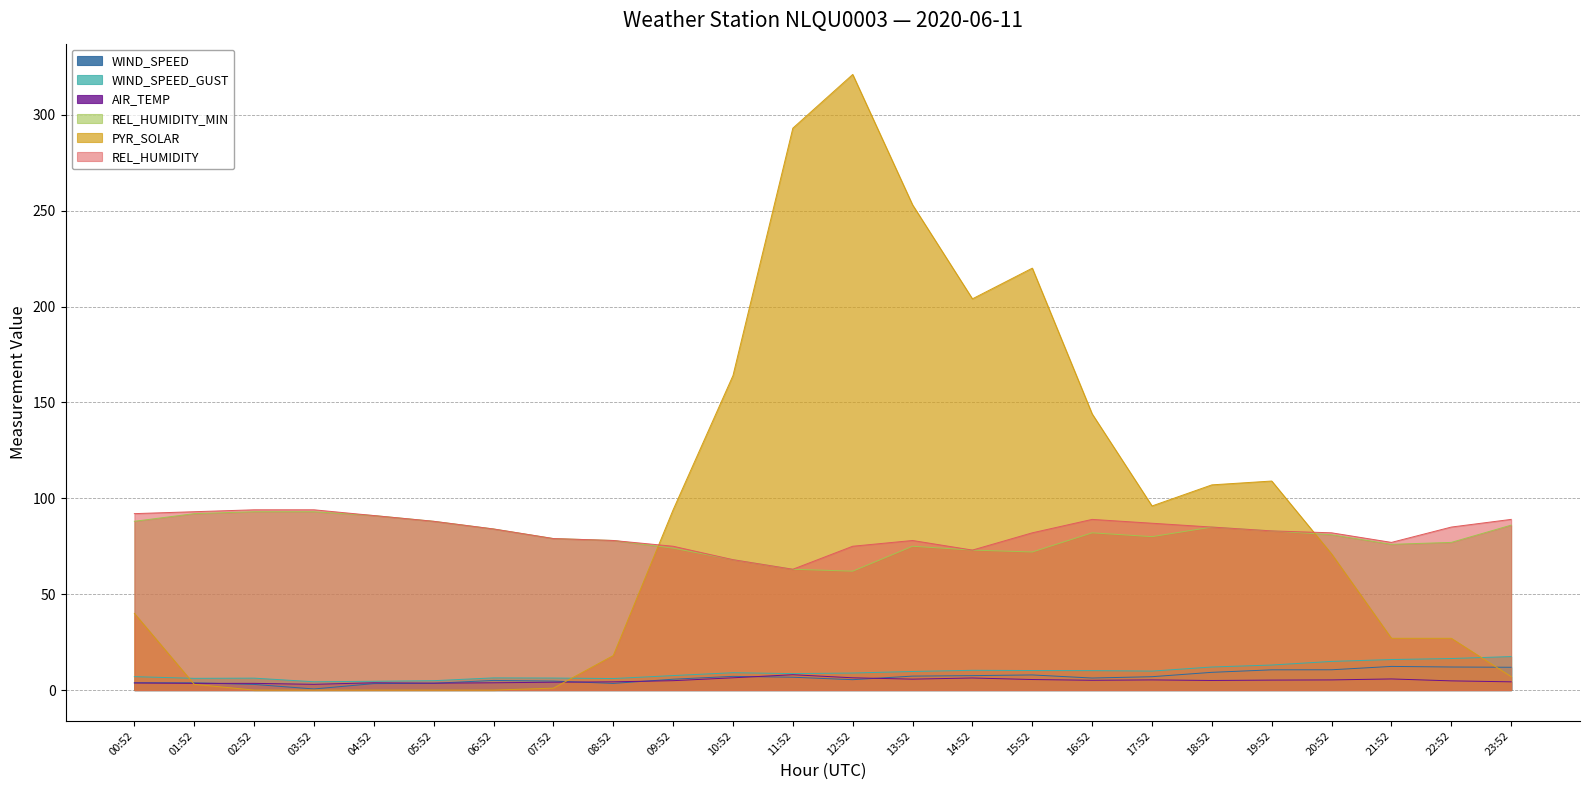

What position from the left is 21:52?

22